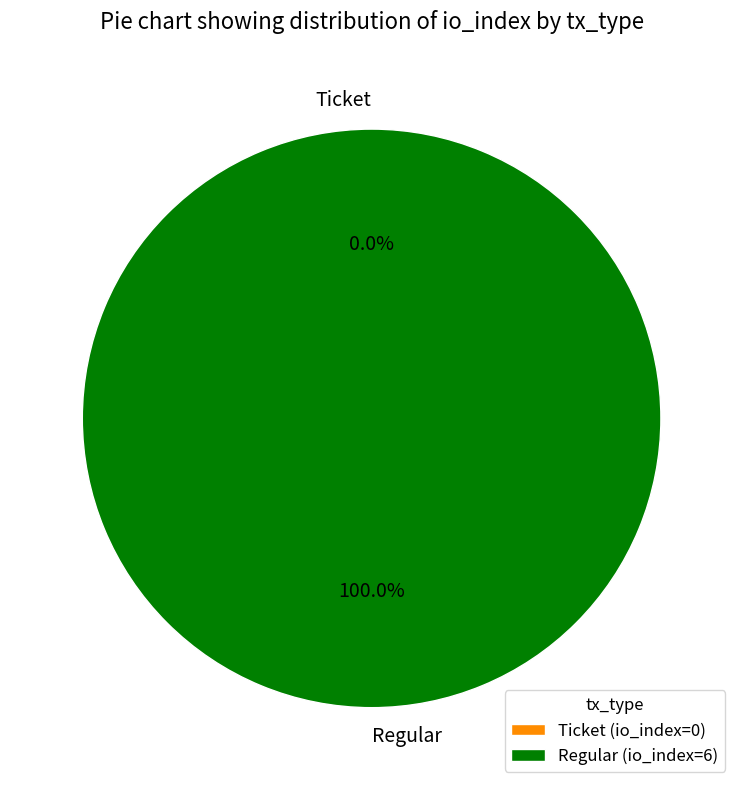

How many slices are in this pie chart?

2